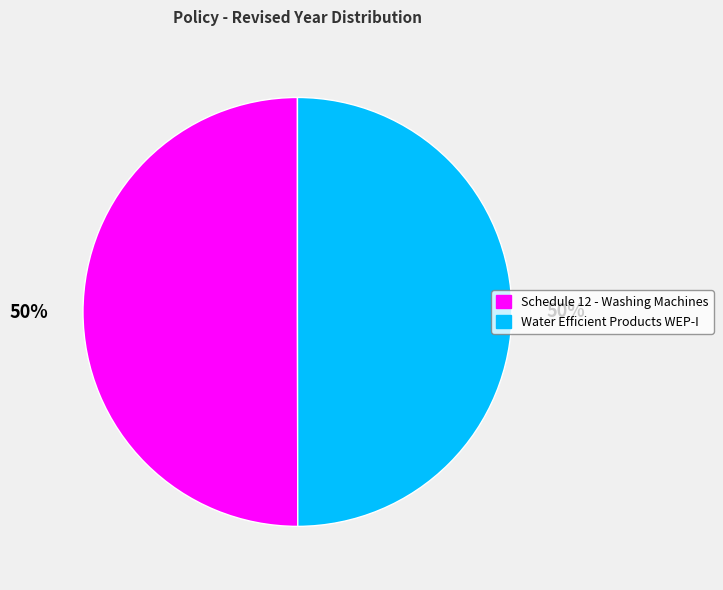

How many segments does this pie chart have?

2